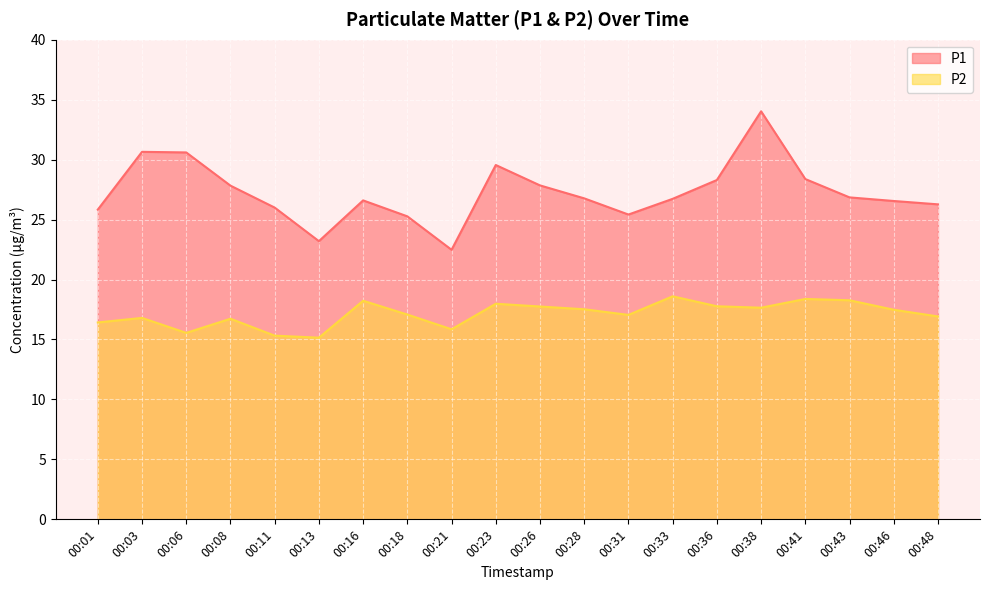

At which label is P2 closest to 16?

00:21